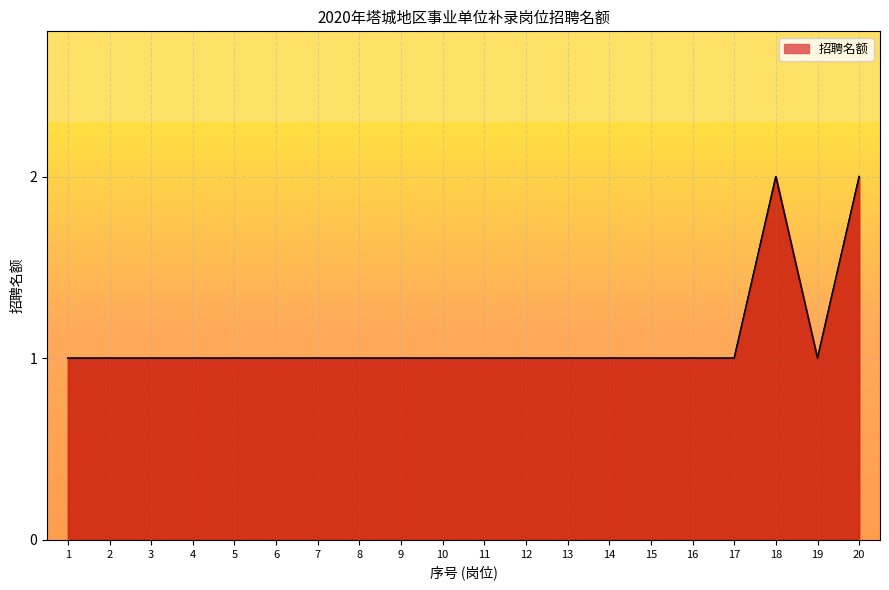

At which category does the chart reach its peak across all series?

18